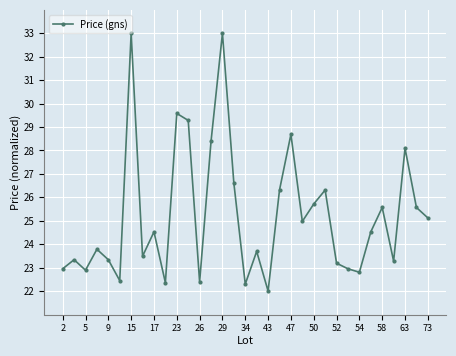

What is the difference between the second highest and minimum values?

11.0